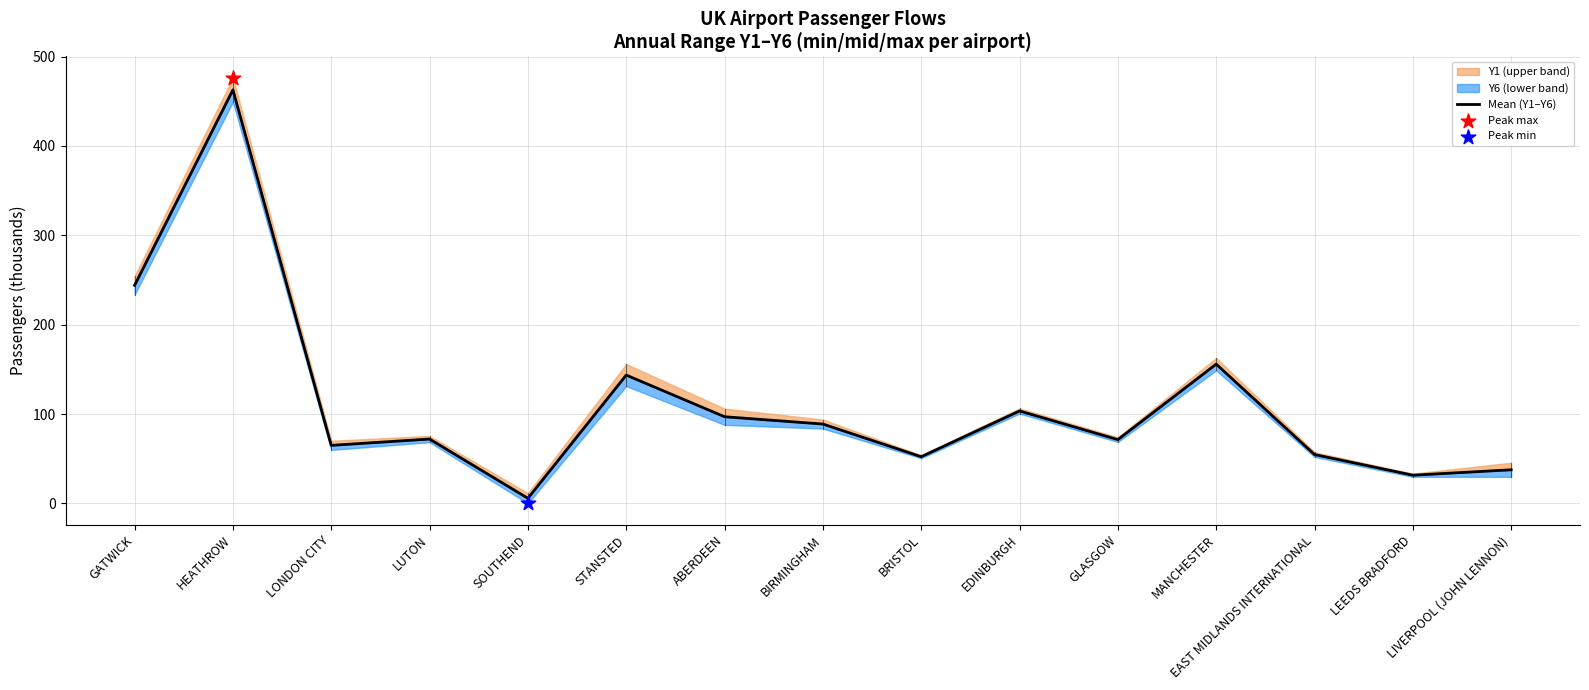

What is the change in value from GLASGOW to MANCHESTER?

+84.4